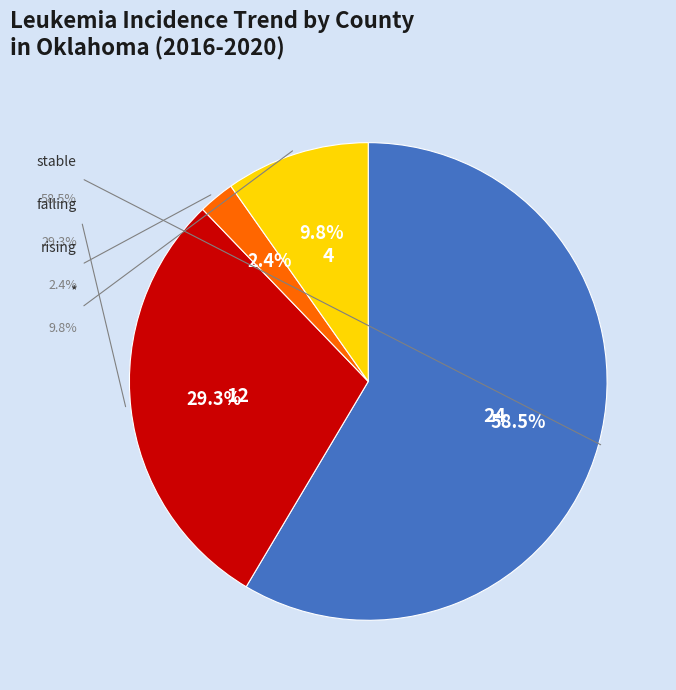

Rank the categories by value from lowest to highest.

rising, *, falling, stable